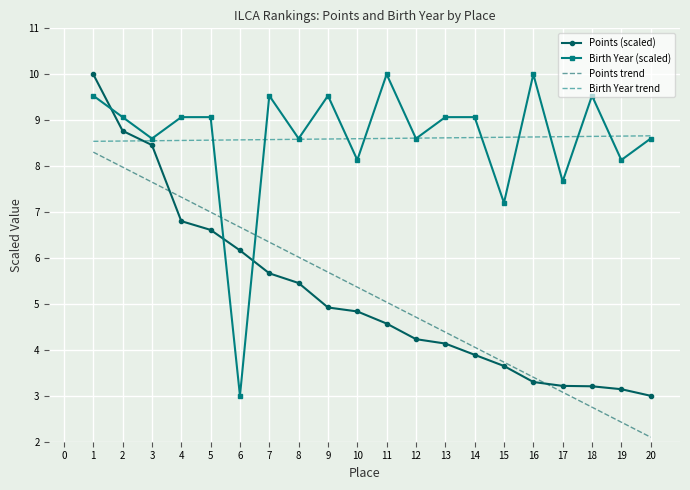

What is the maximum value for Points trend?

8.3